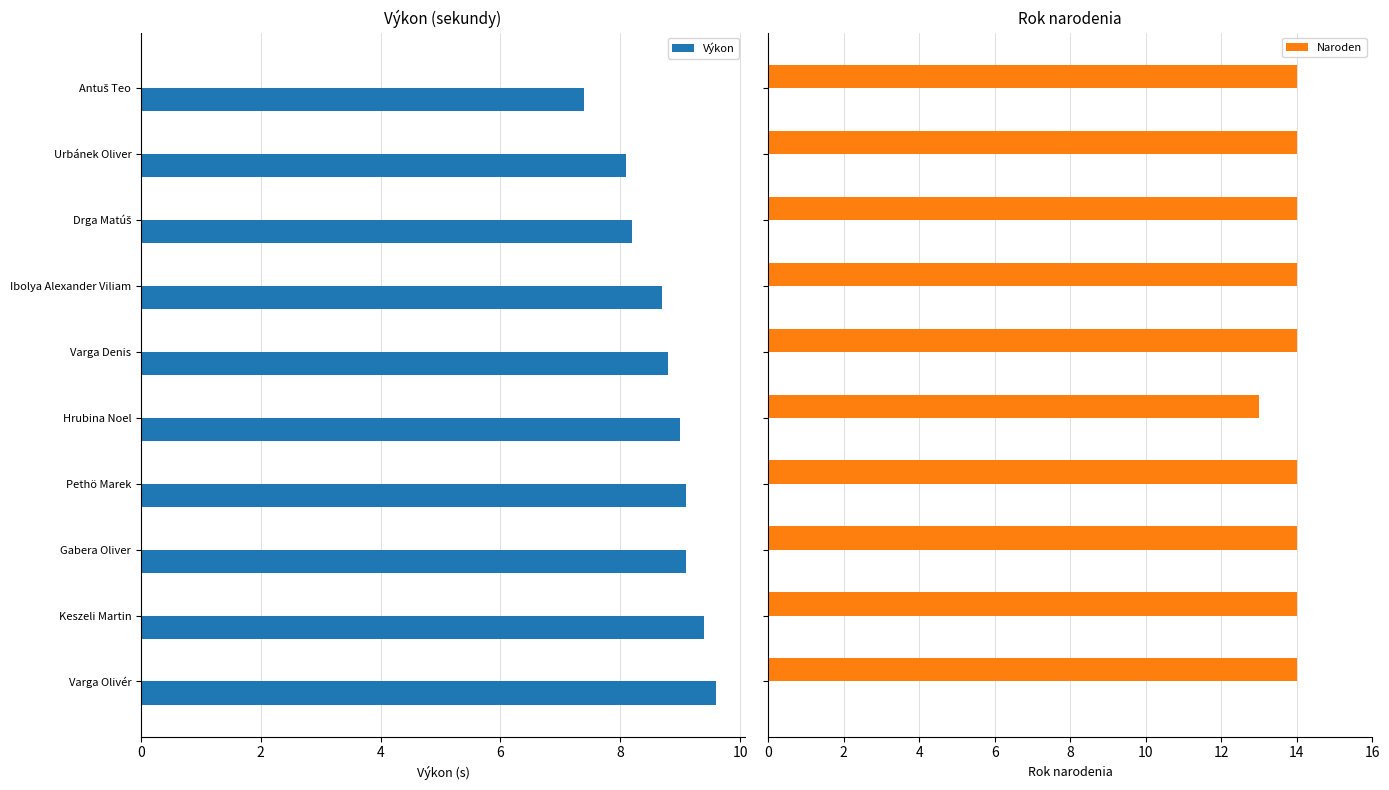

Count the number of categories in the chart.

10